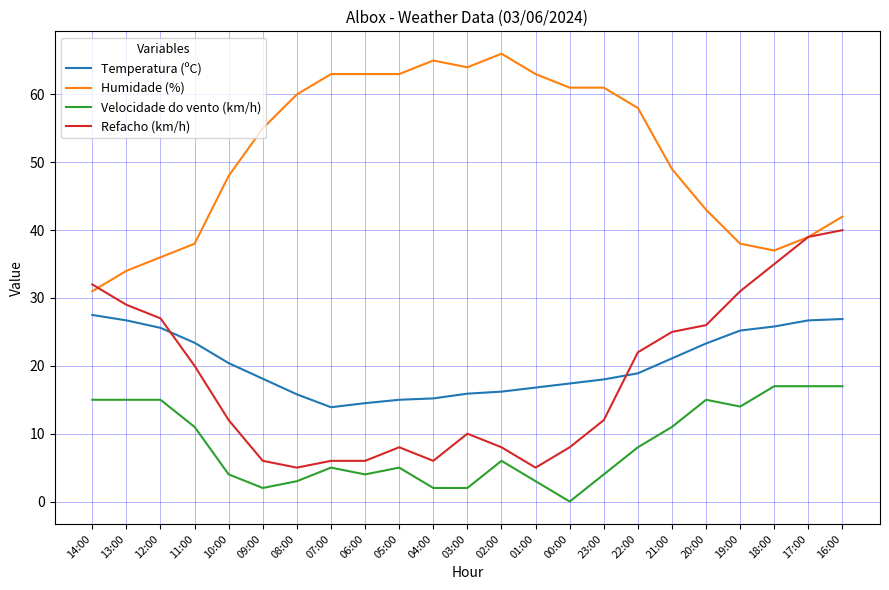

True or false: Humidade (%) and Refacho (km/h) cross at least once.

True